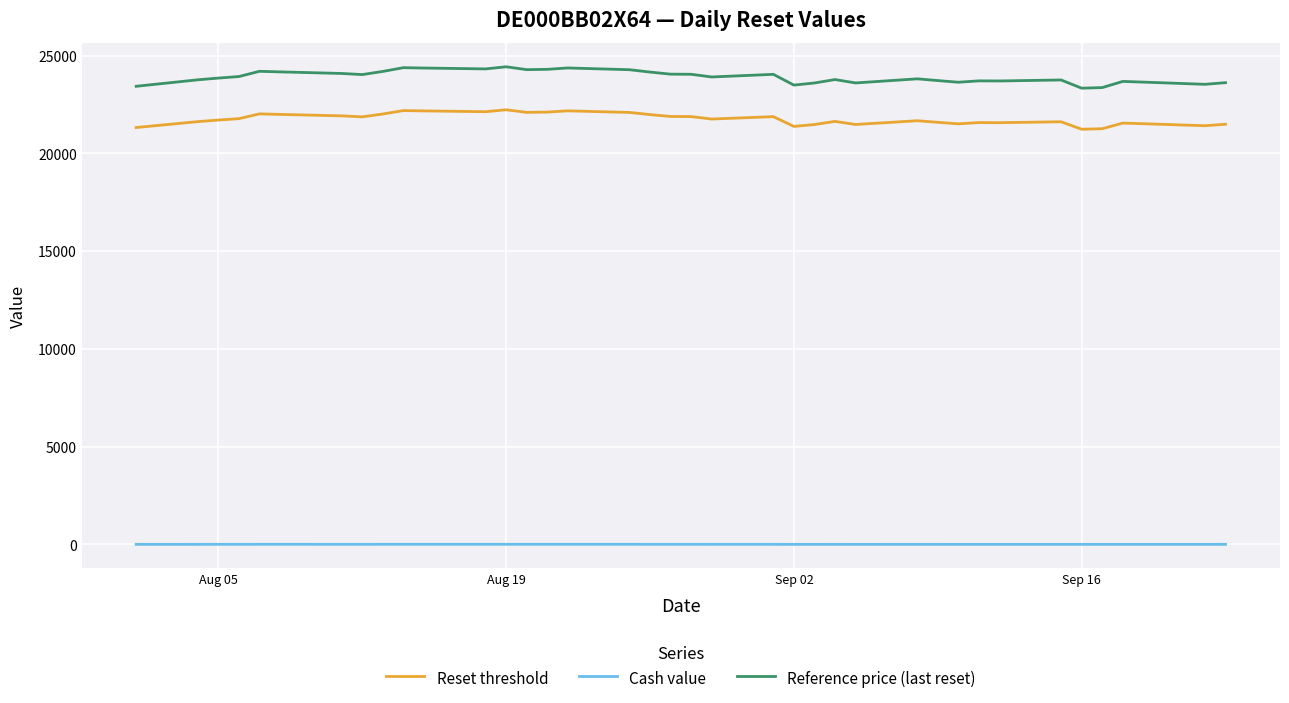

Rank the series by their maximum value, from lowest to highest.

Cash value, Reset threshold, Reference price (last reset)